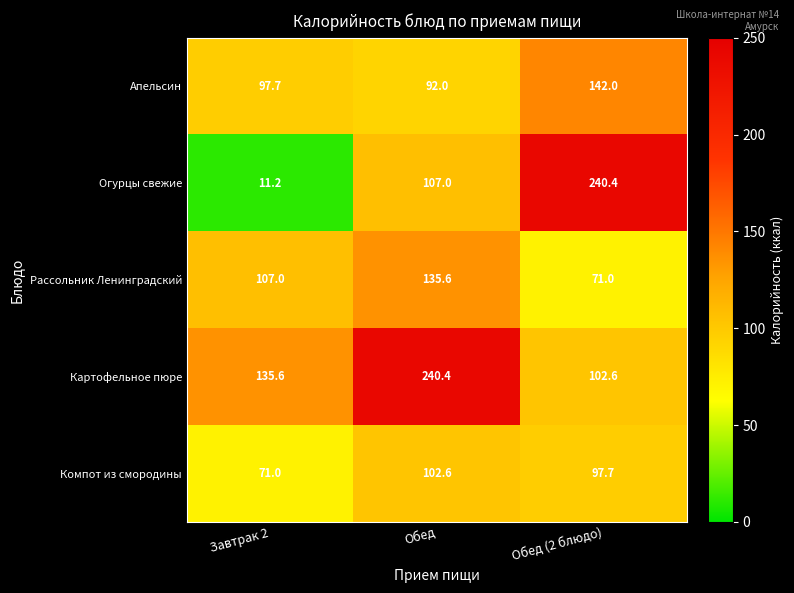

Which series changed the most between Обед and Обед (2 блюдо)?

Картофельное пюре